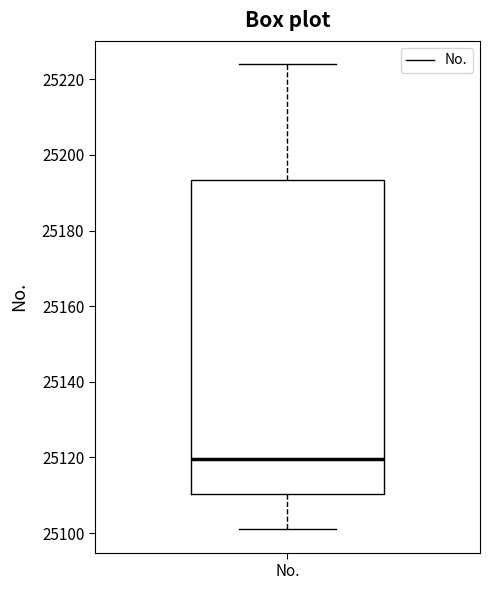

Transcribe this box plot: give where the median line is, the range the box spans, and where the two whiskers end, as read against the y-axis. The values are not printed on the chart, so give them approximately, as read against the axis.

median 25120, box 25110 to 25194, whiskers 25102 to 25224